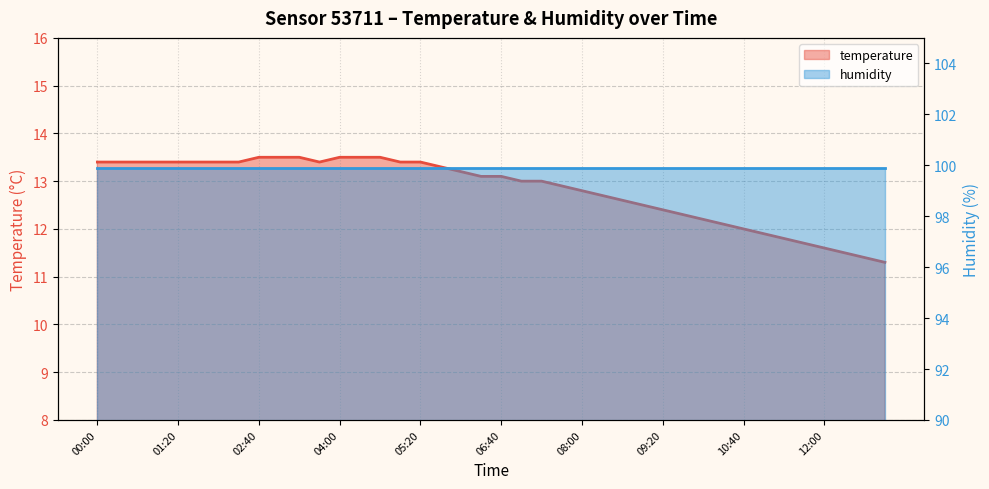

What is the value of the 17th point from the left?

13.4